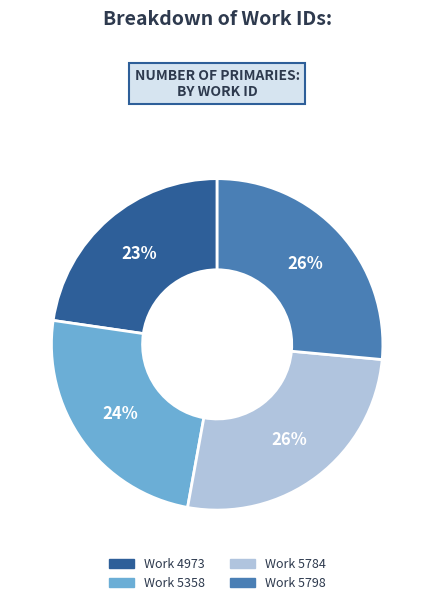

Count the number of slices in the pie.

4